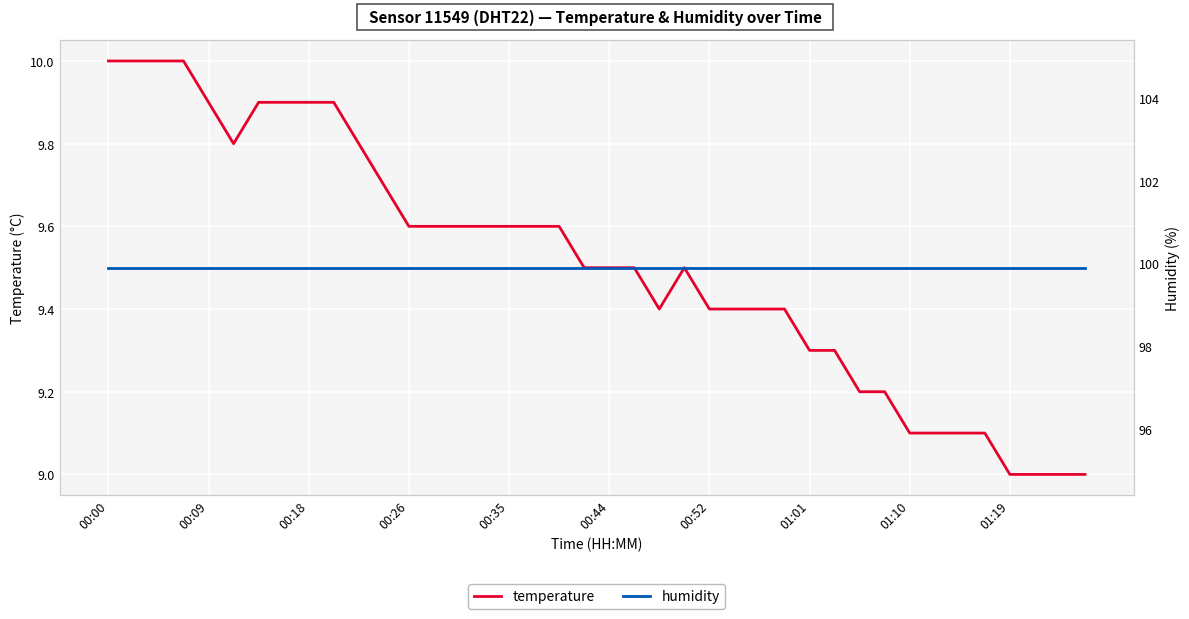

How many lines are shown in the chart?

2